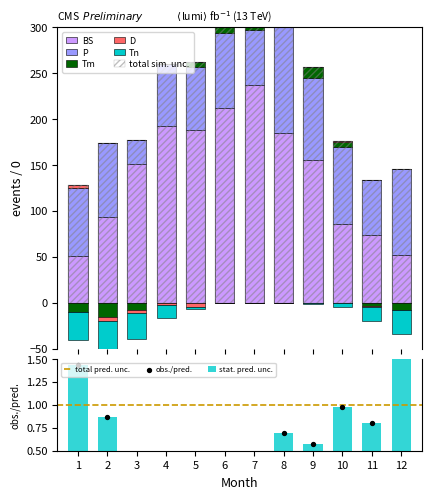

Which series has the largest Y range (max minus min)?

BS